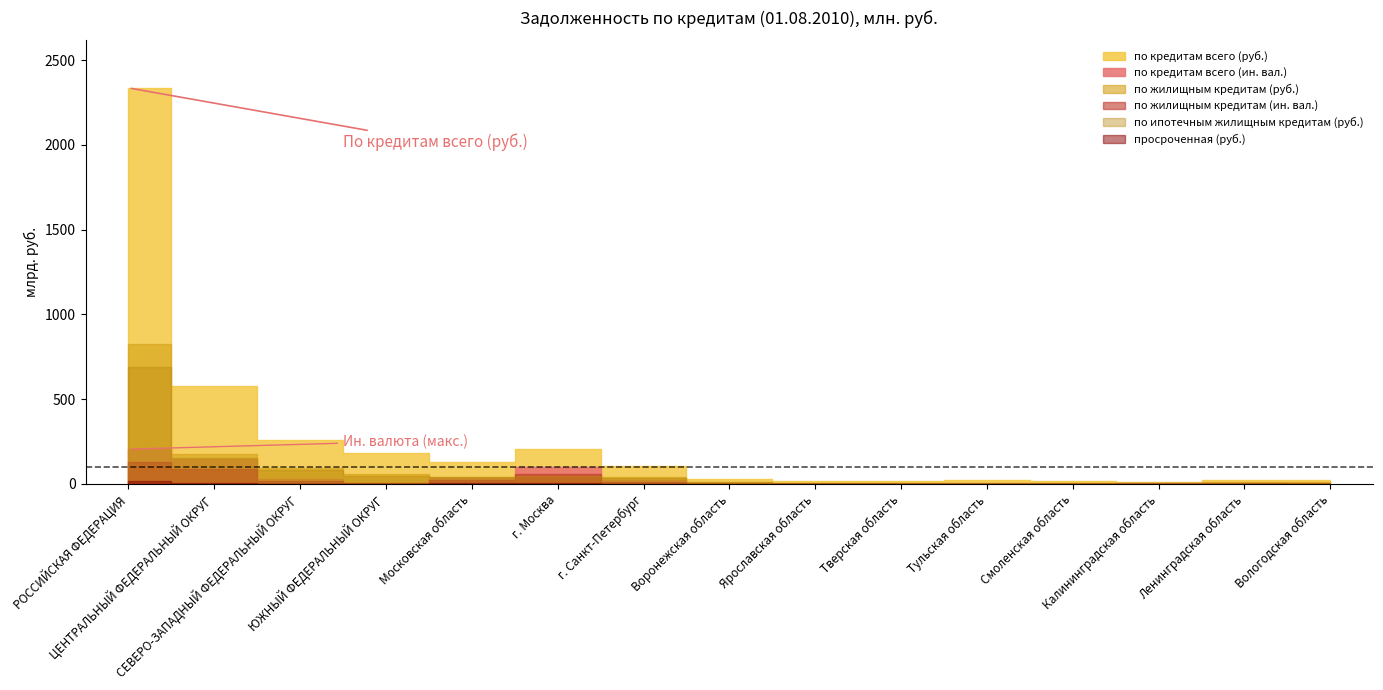

At which category is the sum across all series the highest?

РОССИЙСКАЯ ФЕДЕРАЦИЯ